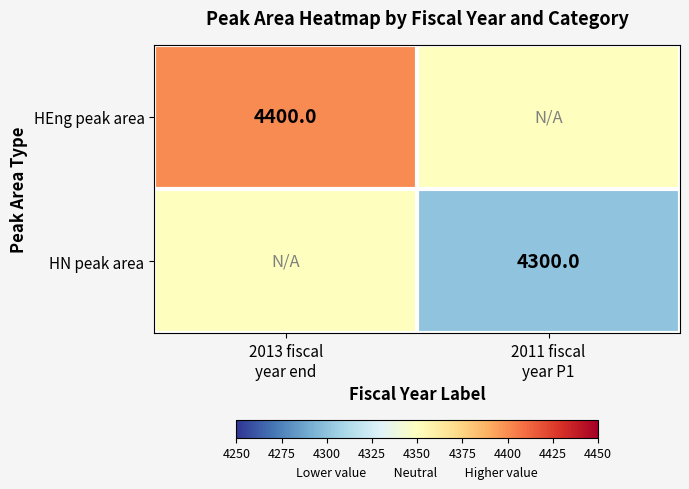

Where is HEng peak area nearest to the value 4375?

2013 fiscal year end